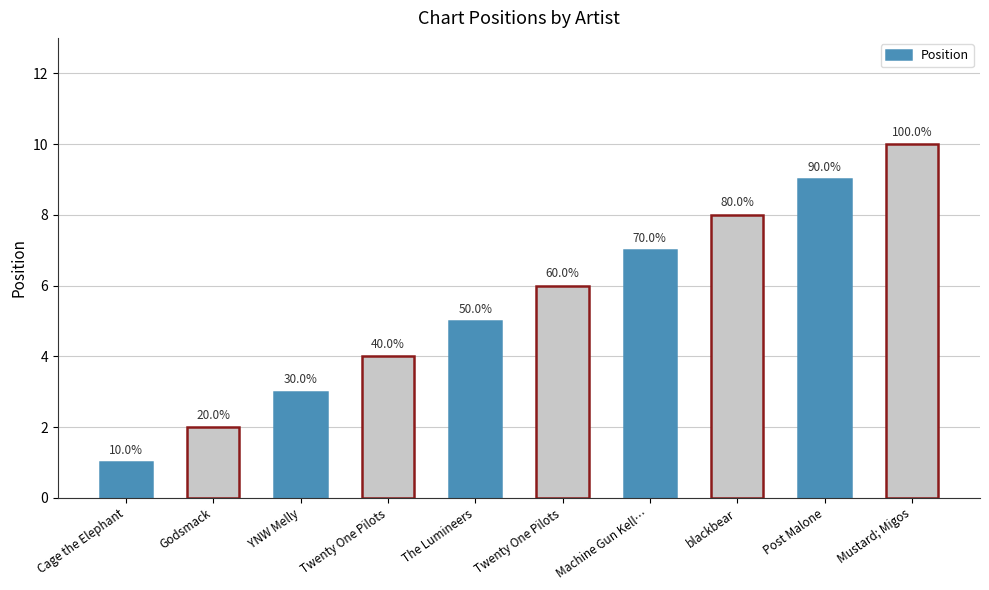

How many bars are there in total?

10